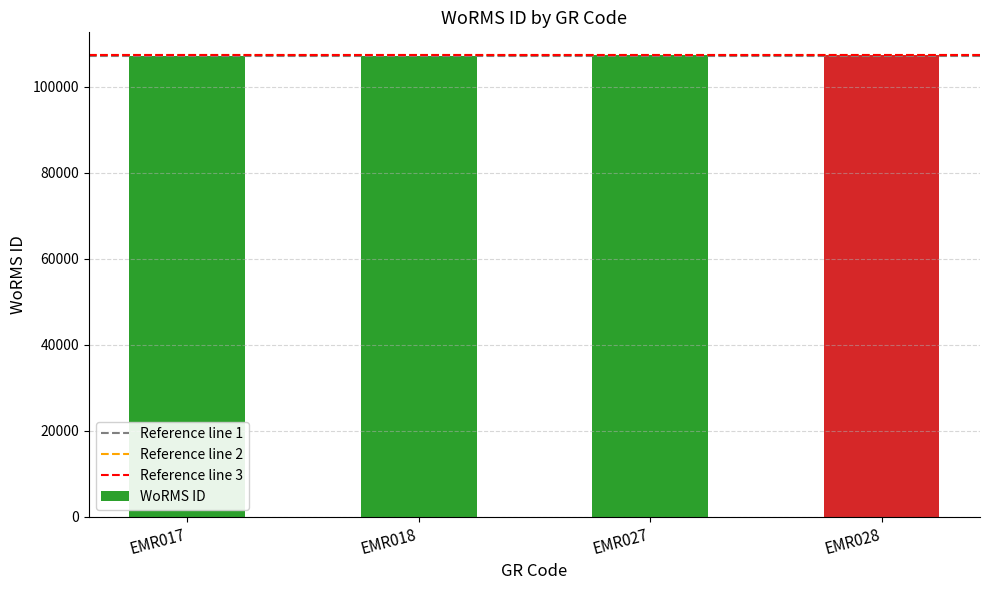

What is the sum of all values?

429334